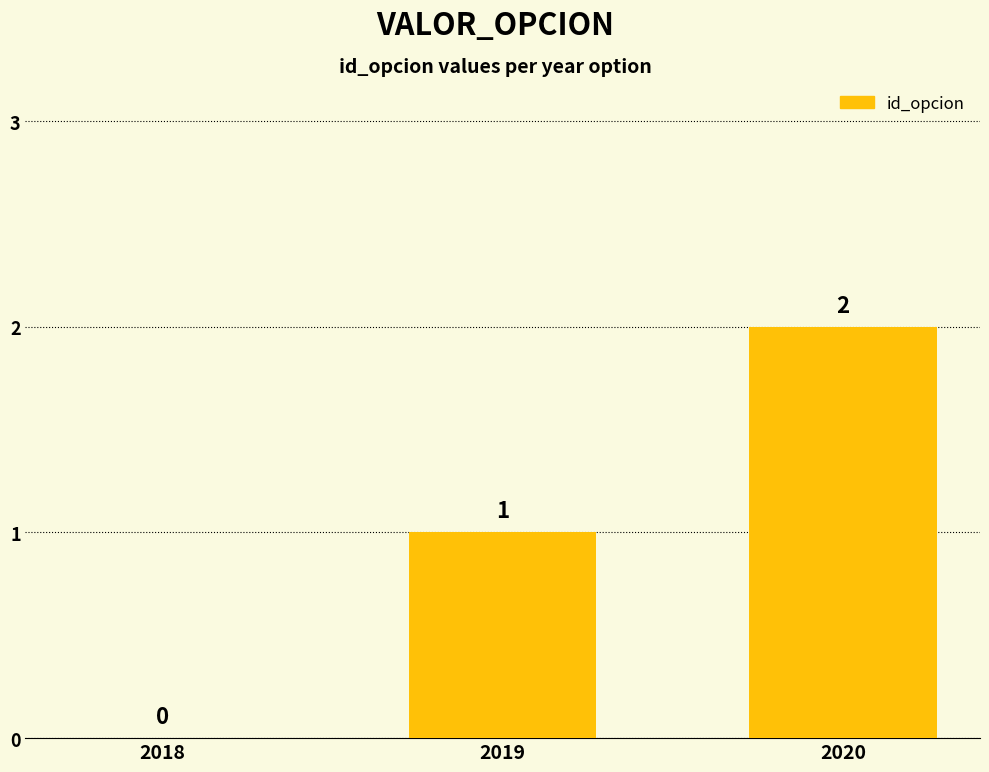

Which category has the highest value across all series?

2020